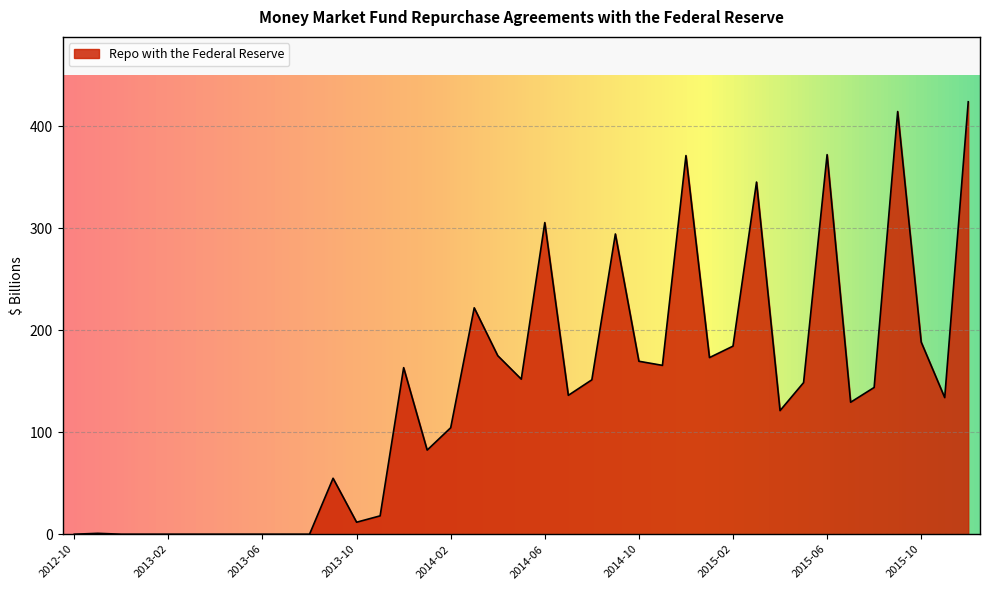

How many values exceed 136?

20